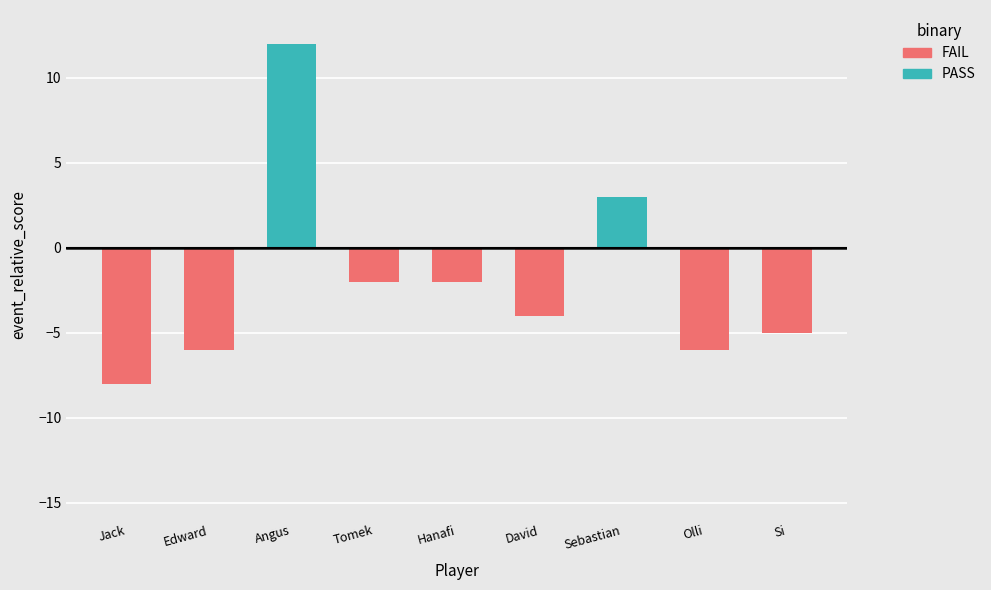

At which label does FAIL reach its minimum?

Jack